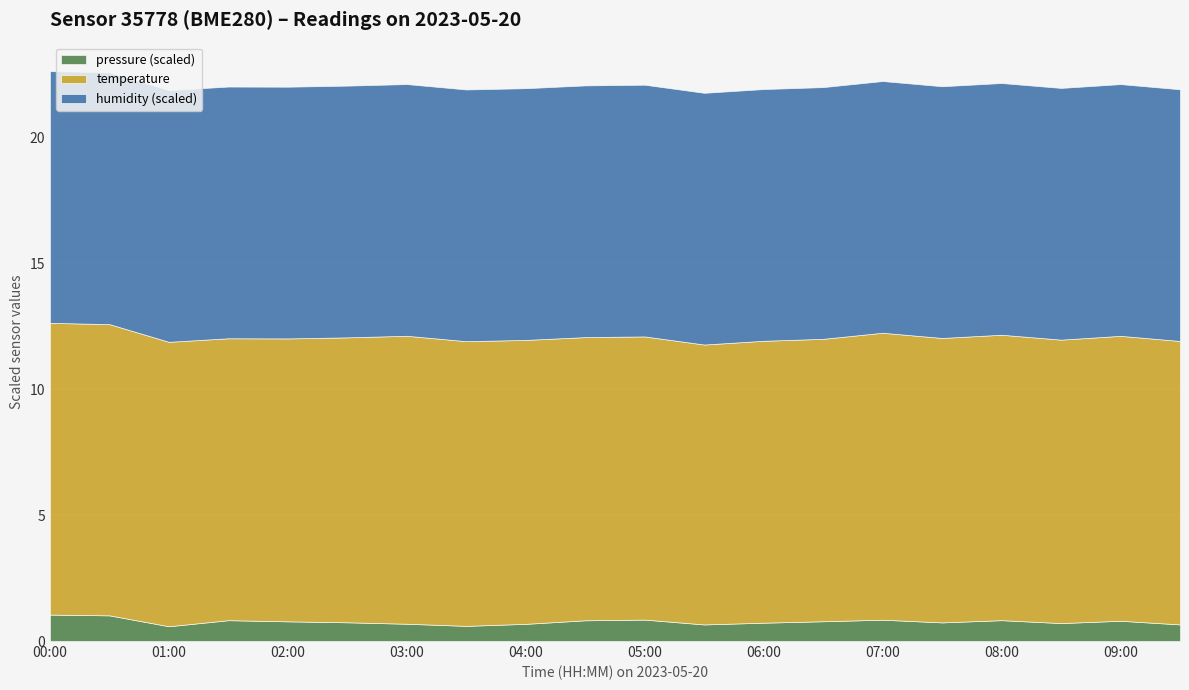

What is the highest value of the pressure (scaled) series?

1.1